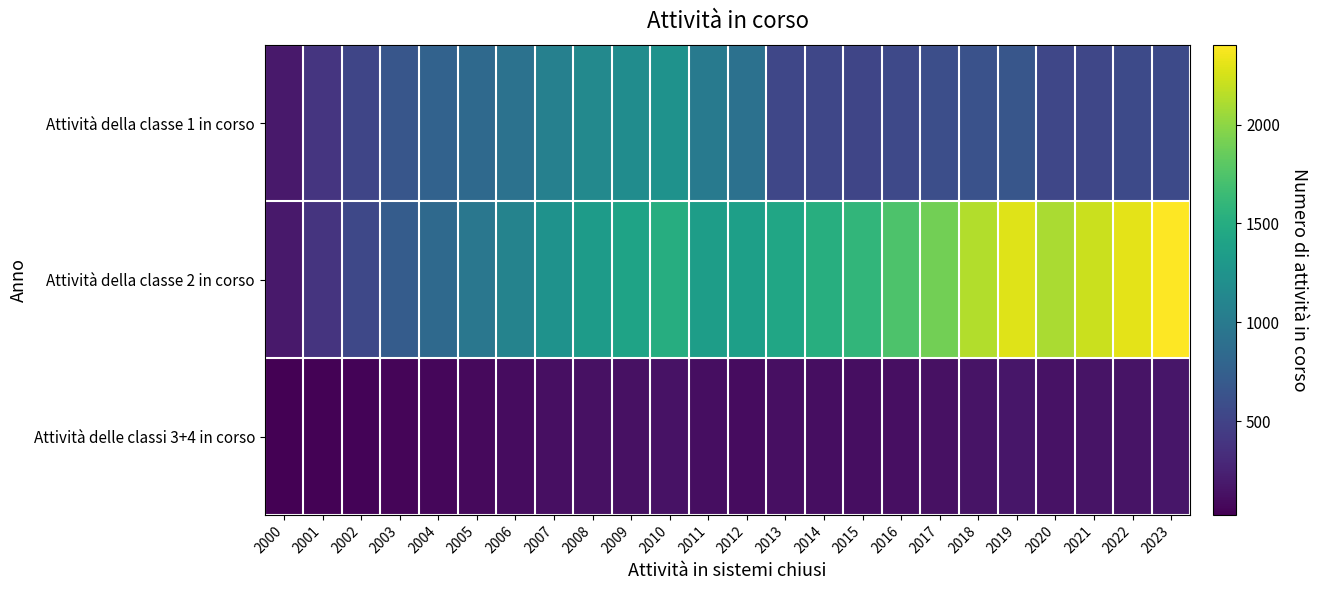

Which category has the lowest value across all series?

2000